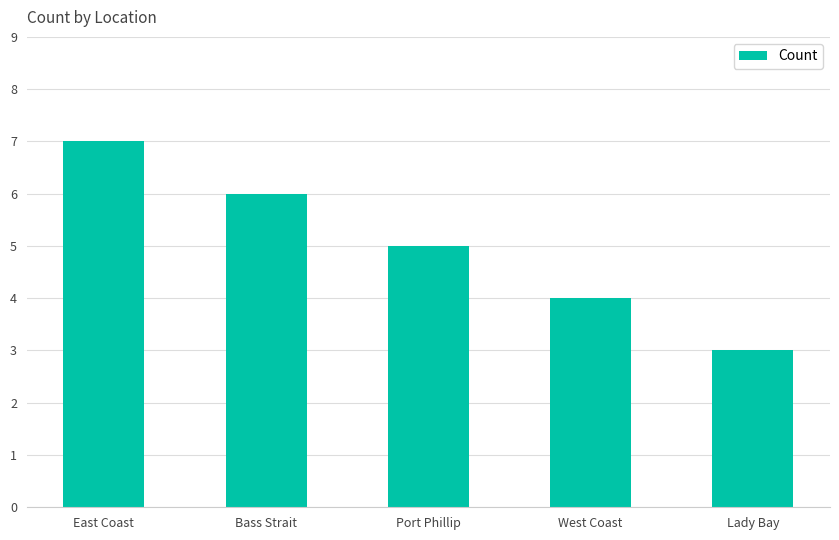

What is the difference between the values at East Coast and Lady Bay?

4